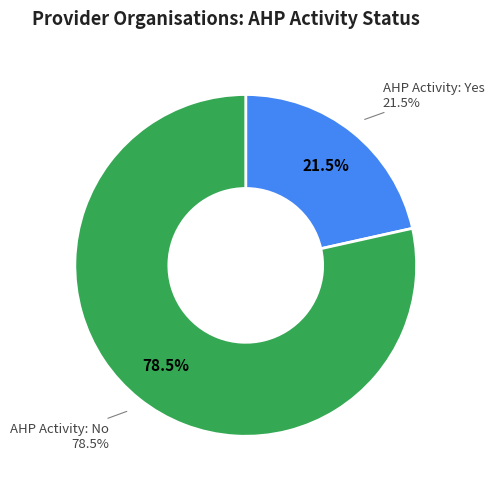

To the nearest percent, what is the combined percentage of N and Y?

100%